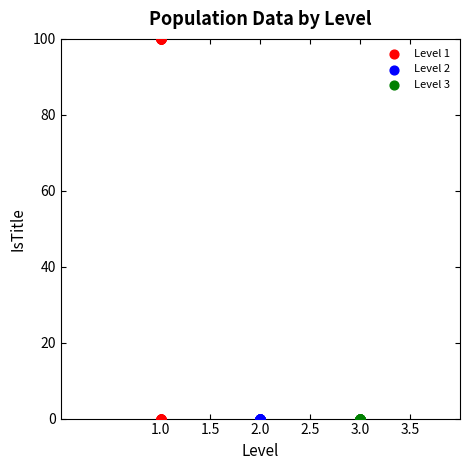

Which series contains the highest Y value?

Level 1